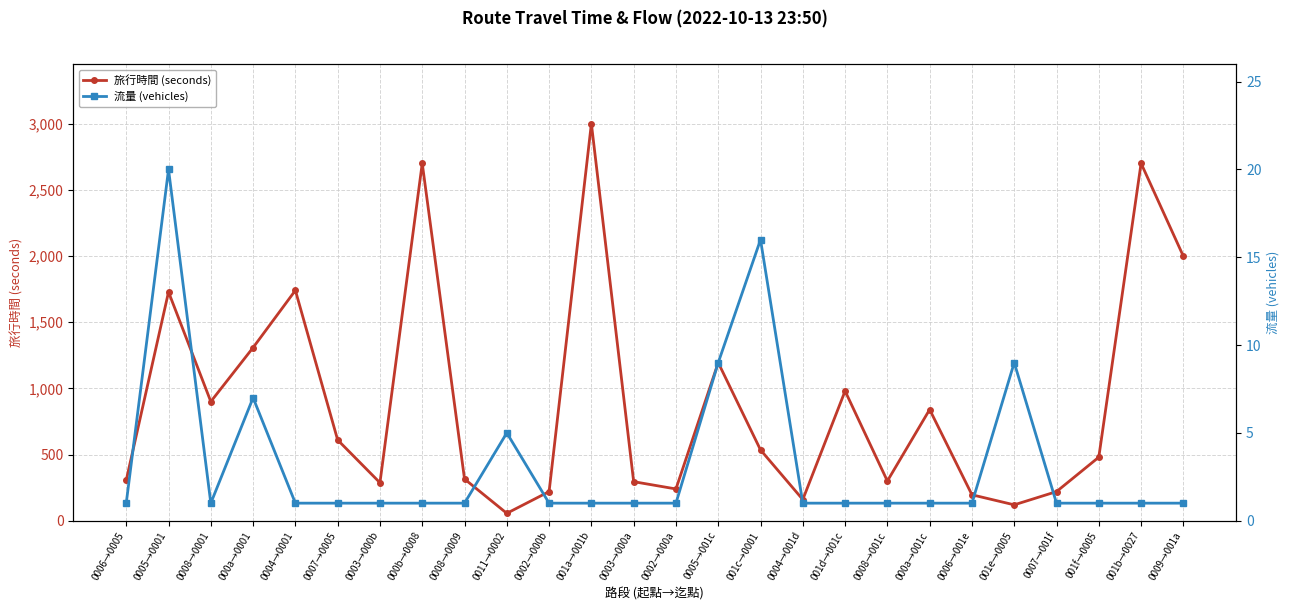

Reading left to right, transcribe all the data shown in this chart.

旅行時間 (seconds): 0006→0005=306	0005→0001=1728	0008→0001=900	000a→0001=1308	0004→0001=1740	0007→0005=610	0003→000b=287	000b→0008=2700	0008→0009=315	0011→0002=56	0002→000b=220	001a→001b=3000	0003→000a=295	0002→000a=240	0005→001c=1194	001c→0001=535	0004→001d=160	001d→001c=980	0008→001c=300	000a→001c=840	0006→001e=196	001e→0005=120	0007→001f=220	001f→0005=480	001b→0027=2700	0009→001a=1998
流量 (vehicles): 0006→0005=1	0005→0001=20	0008→0001=1	000a→0001=7	0004→0001=1	0007→0005=1	0003→000b=1	000b→0008=1	0008→0009=1	0011→0002=5	0002→000b=1	001a→001b=1	0003→000a=1	0002→000a=1	0005→001c=9	001c→0001=16	0004→001d=1	001d→001c=1	0008→001c=1	000a→001c=1	0006→001e=1	001e→0005=9	0007→001f=1	001f→0005=1	001b→0027=1	0009→001a=1